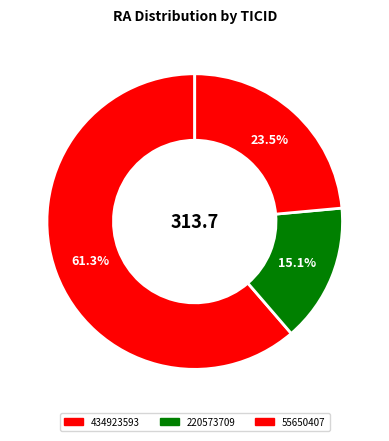

What is the largest slice in the pie chart?

434923593